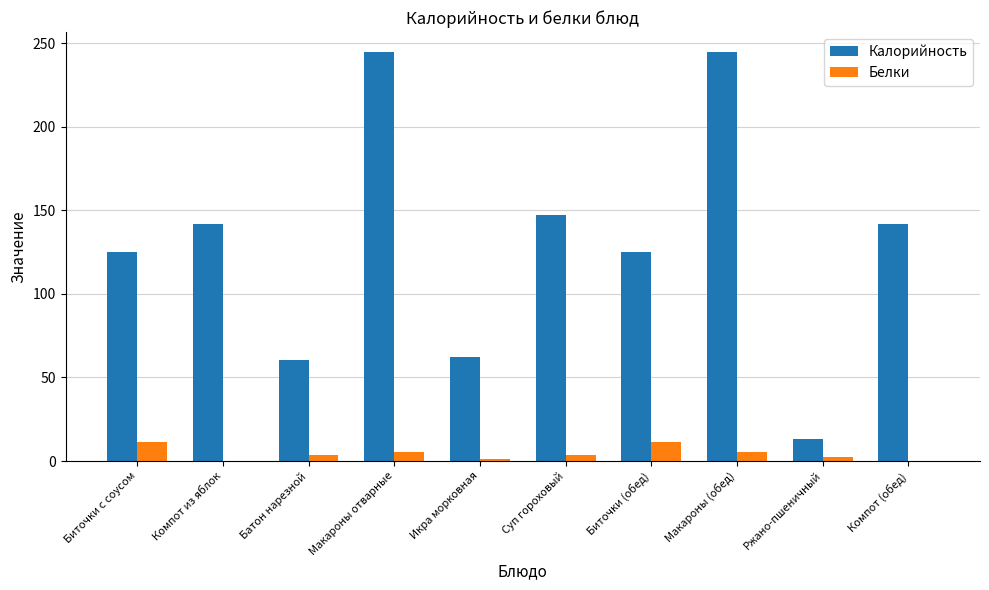

The Белки series shows 11.1 at Биточки с соусом. True or false?

True